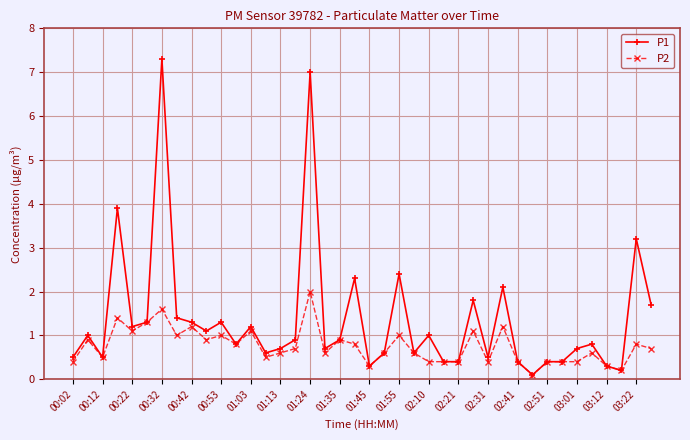

What is the value of the P2 point at the 8th from the left?

1.0